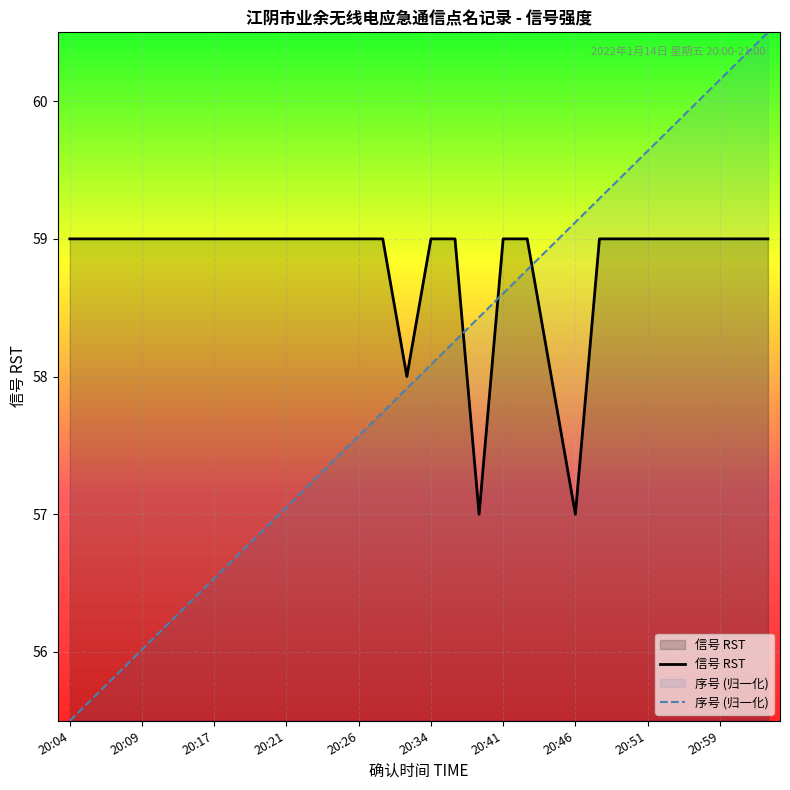

Does the chart display data point markers on the line(s)?

No